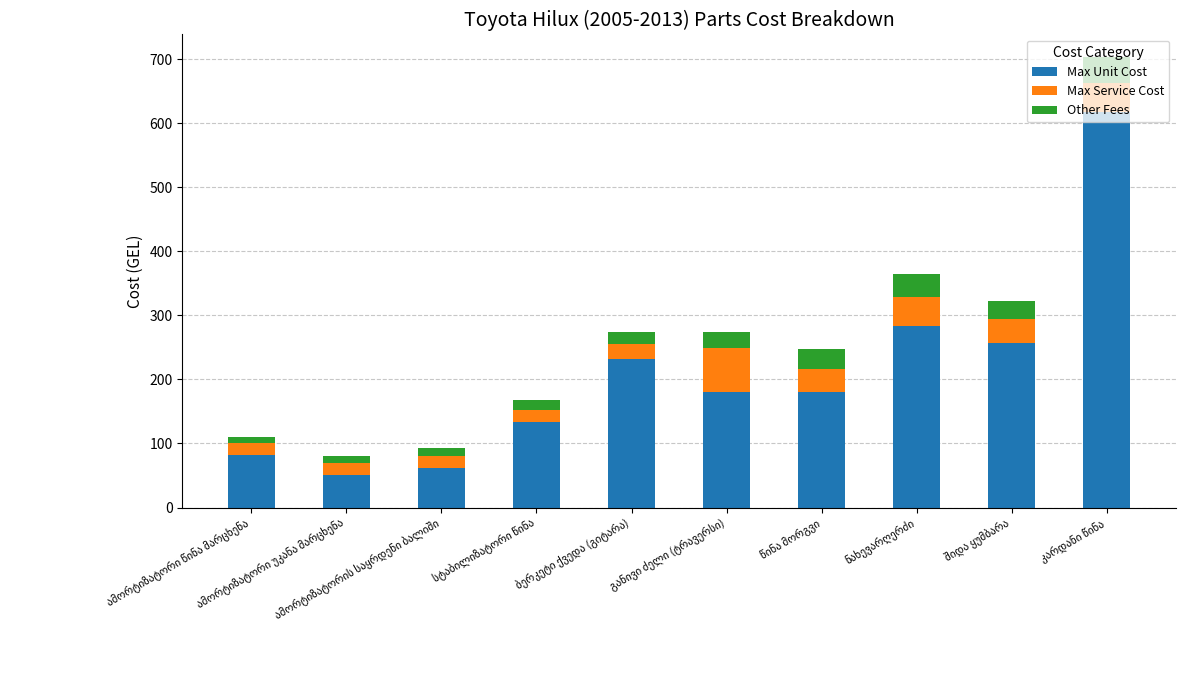

What is the lowest value of the Max Unit Cost series?

51.4